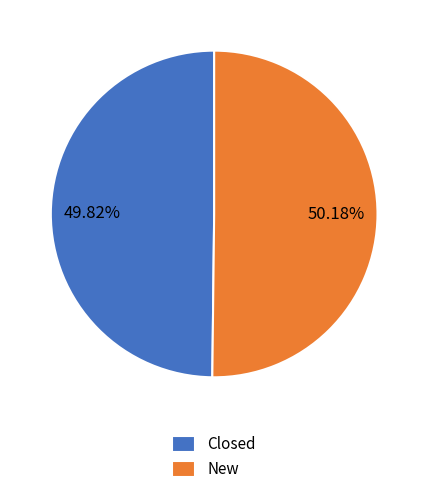

Do New and Closed together represent more than half of the pie?

Yes